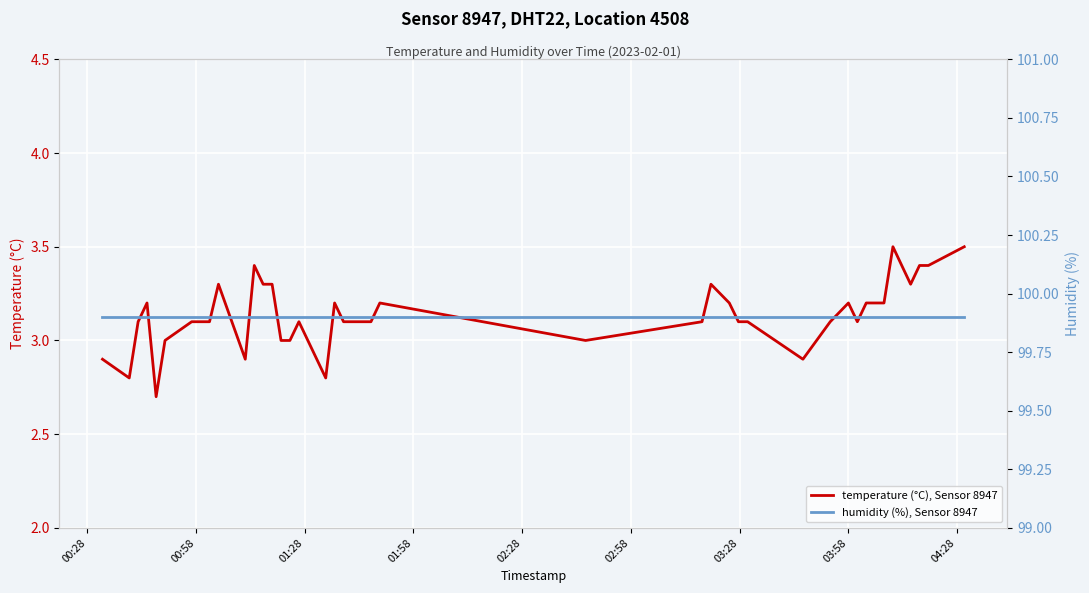

True or false: temperature (°C), Sensor 8947 and humidity (%), Sensor 8947 intersect in this chart.

False